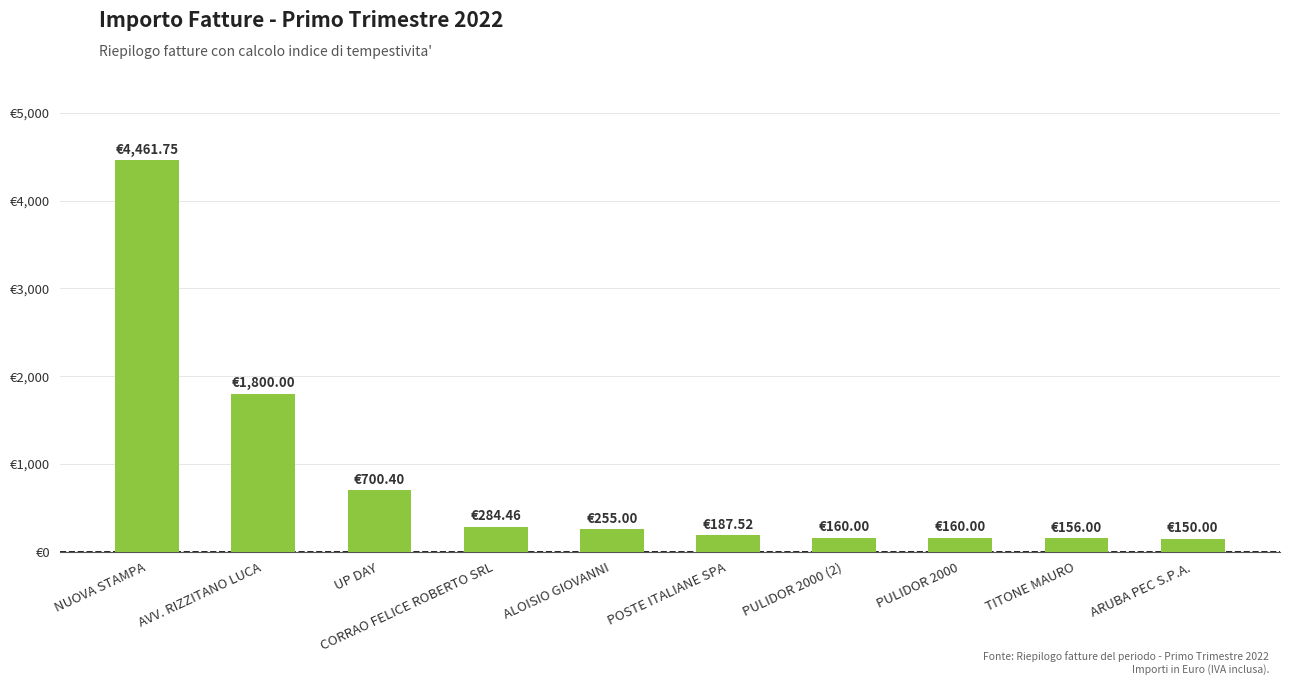

Rank the categories by value from lowest to highest.

ARUBA PEC S.P.A., TITONE MAURO, PULIDOR 2000 (2), PULIDOR 2000, POSTE ITALIANE SPA, ALOISIO GIOVANNI, CORRAO FELICE ROBERTO SRL, UP DAY, AVV. RIZZITANO LUCA, NUOVA STAMPA